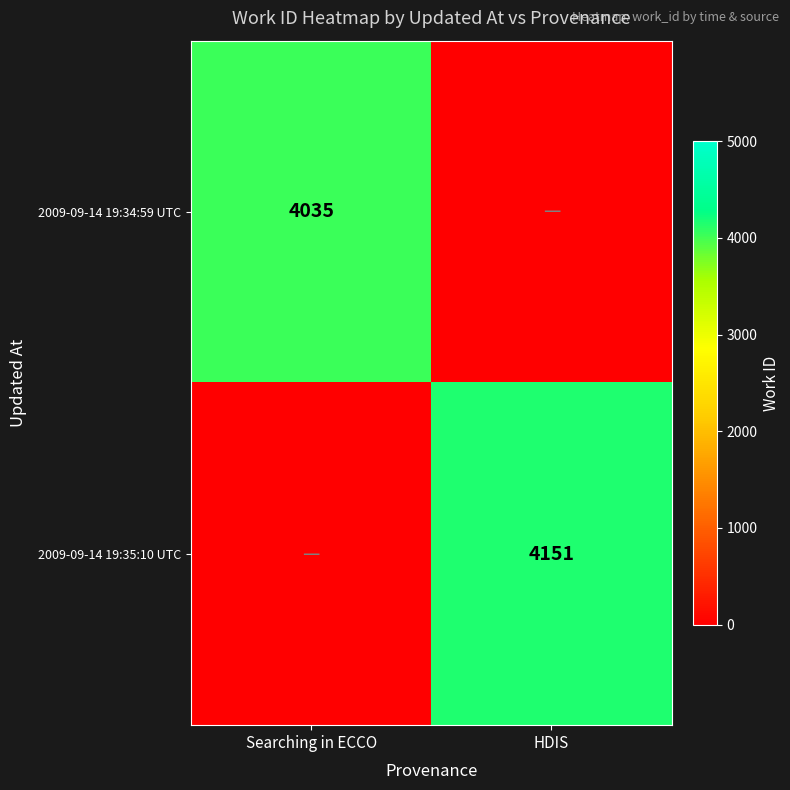

The value of 2009-09-14 19:35:10 UTC at HDIS is 1762. True or false?

False